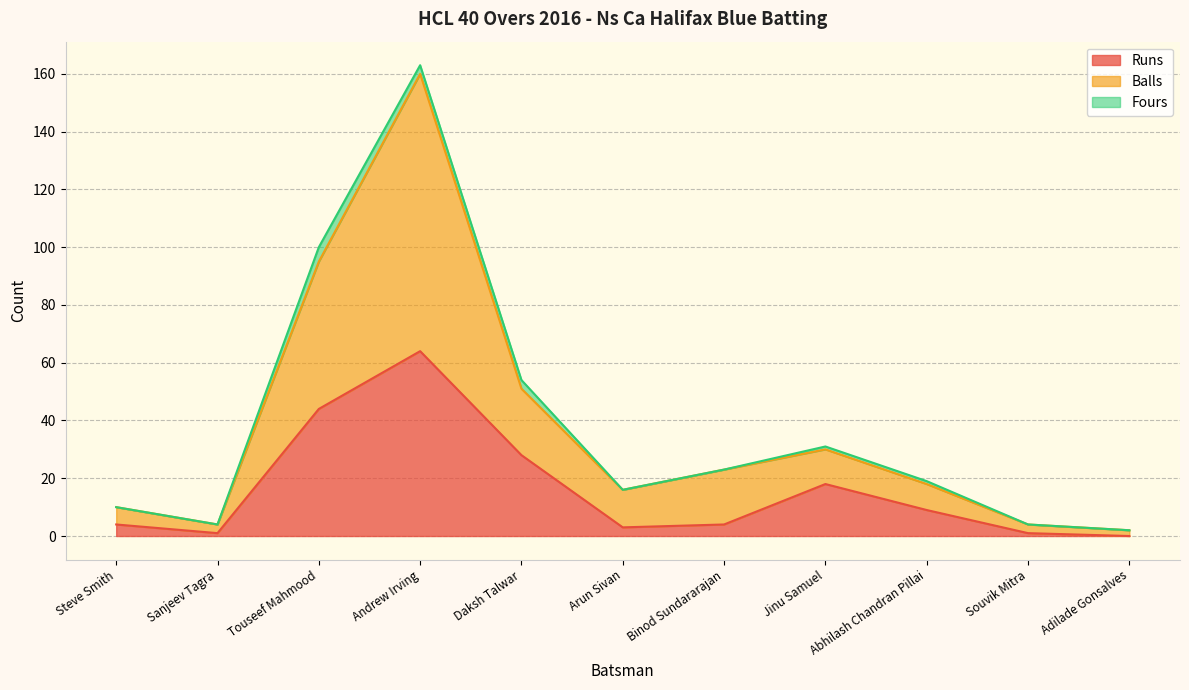

True or false: Runs has a value of 24 at Jinu Samuel.

False